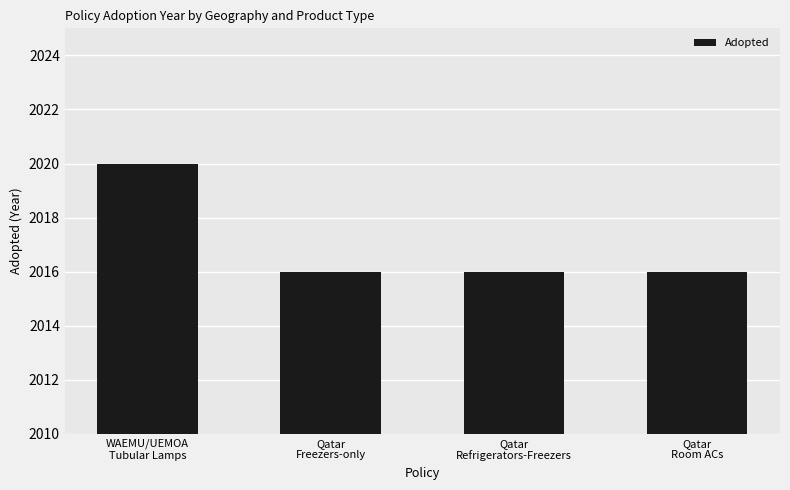

How many bars are there in total?

4